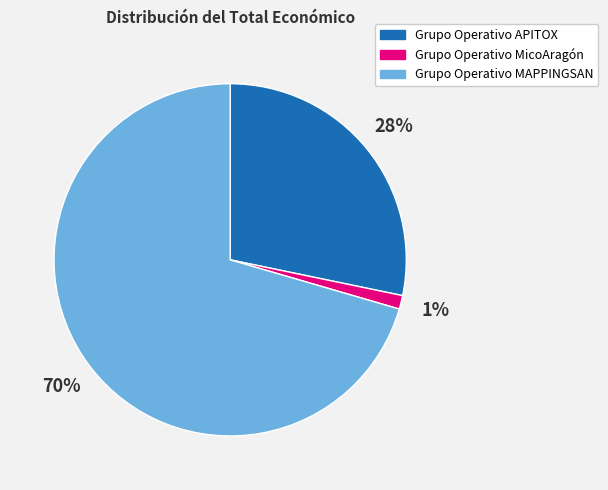

Rank the categories by value from highest to lowest.

Grupo Operativo MAPPINGSAN, Grupo Operativo APITOX, Grupo Operativo MicoAragón